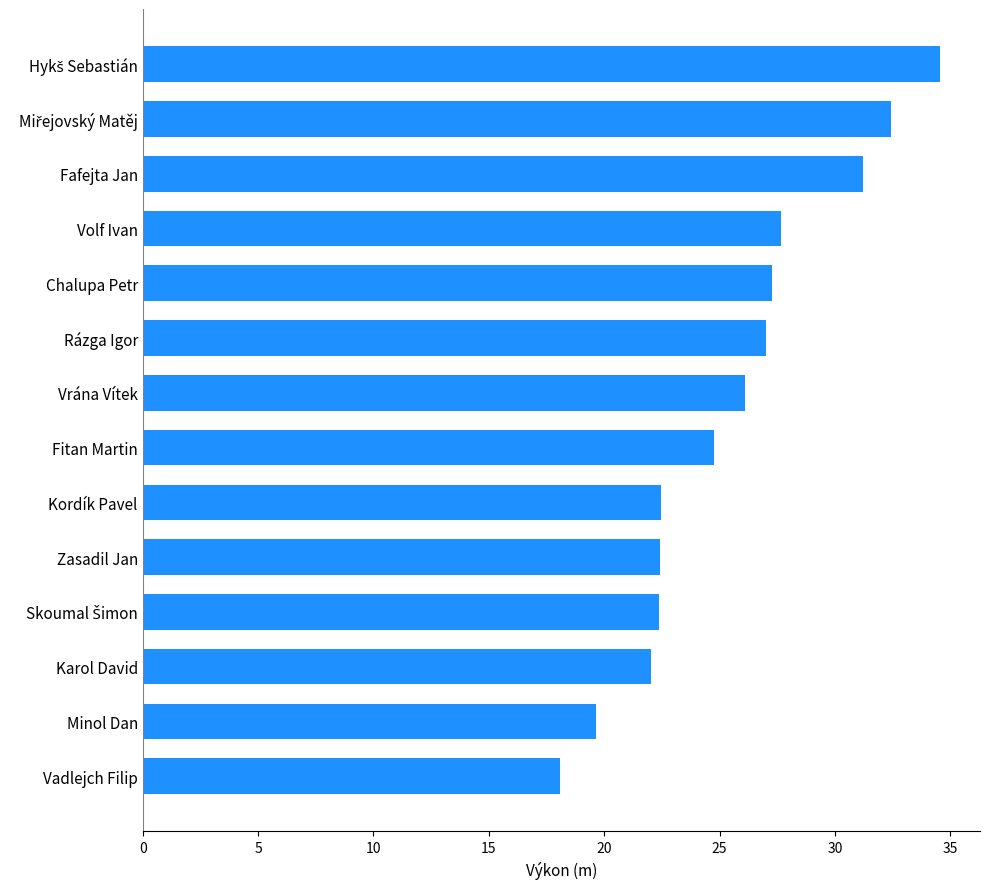

Between Vadlejch Filip and Chalupa Petr, which is larger?

Chalupa Petr